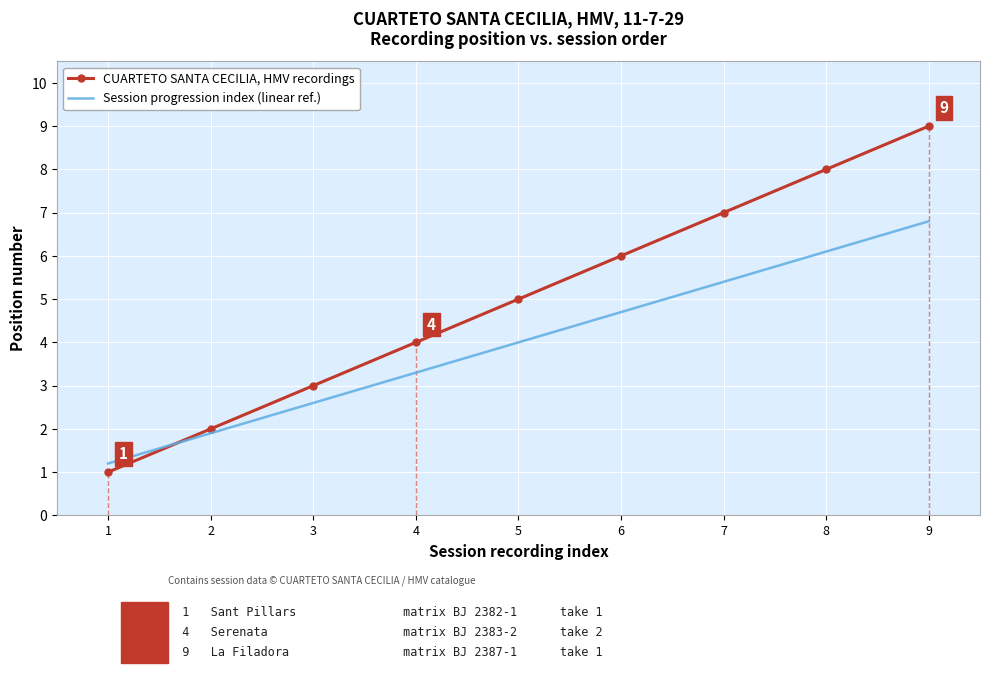

True or false: CUARTETO SANTA CECILIA, HMV recordings has more than 0 interior local peaks.

False